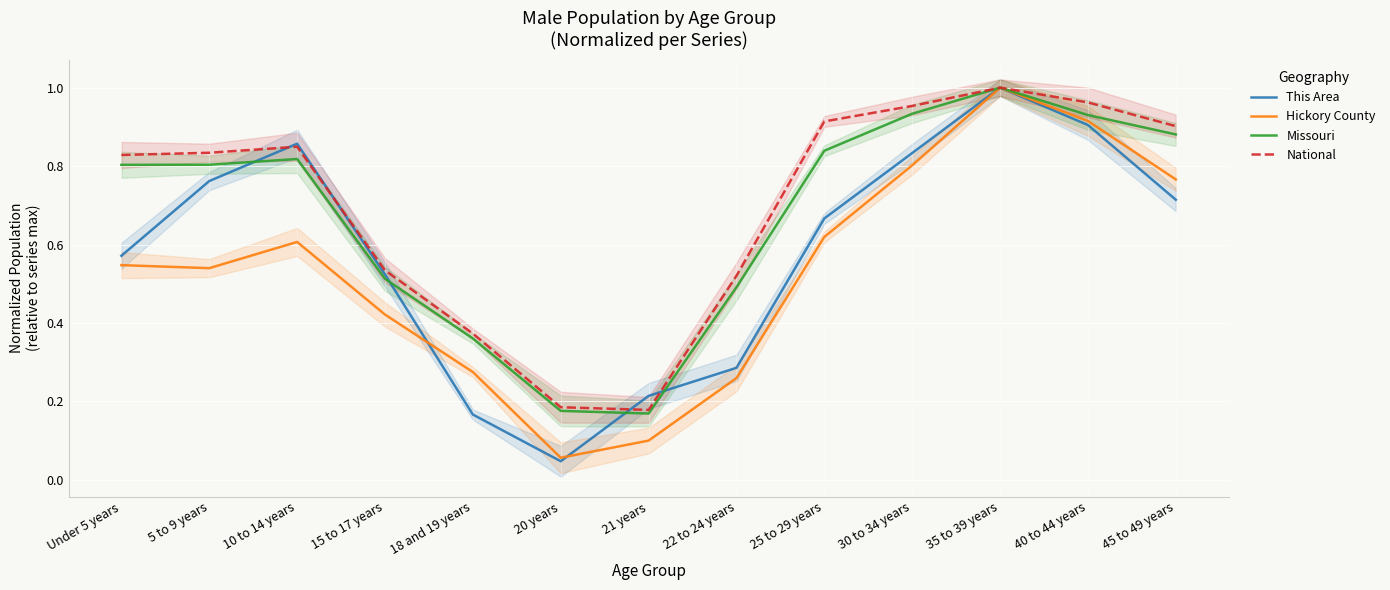

Where is Hickory County nearest to the value 0?

20 years